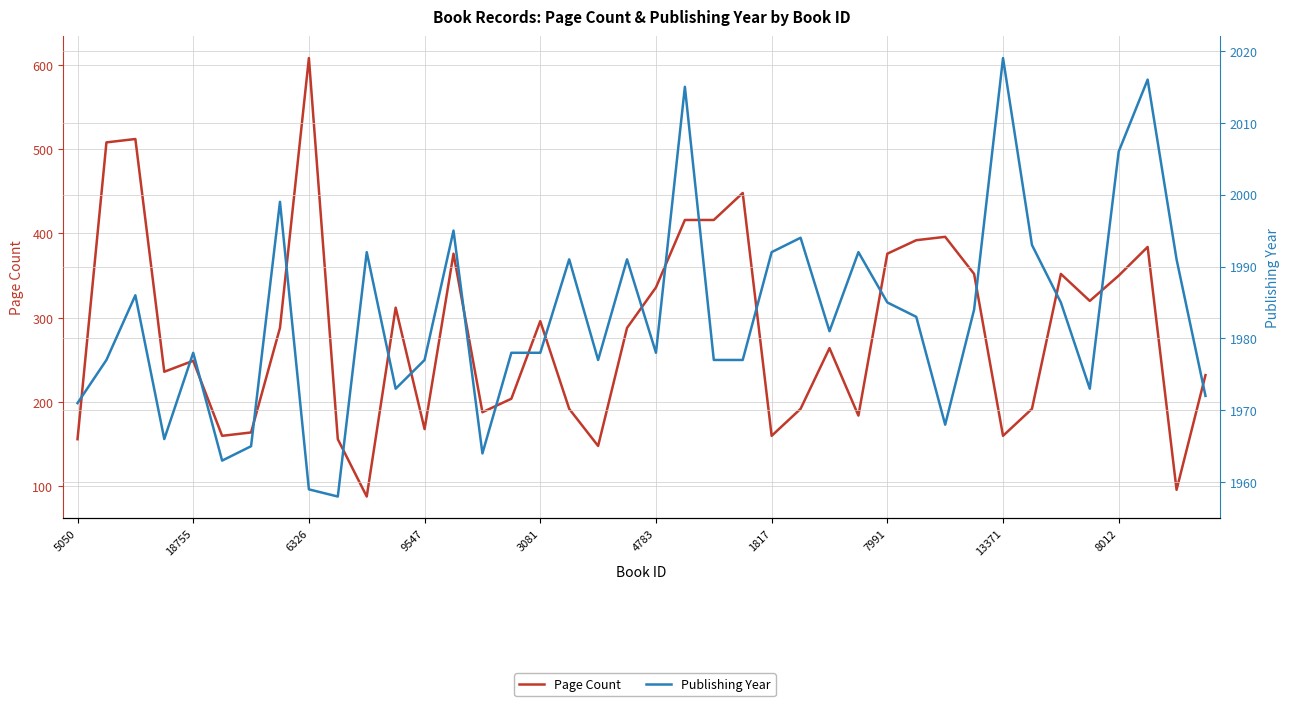

List the series in order of their peak value, highest first.

Publishing Year, Page Count